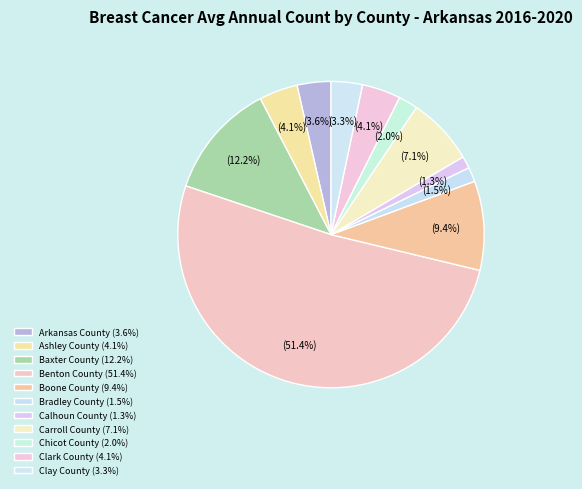

How many segments does this pie chart have?

11